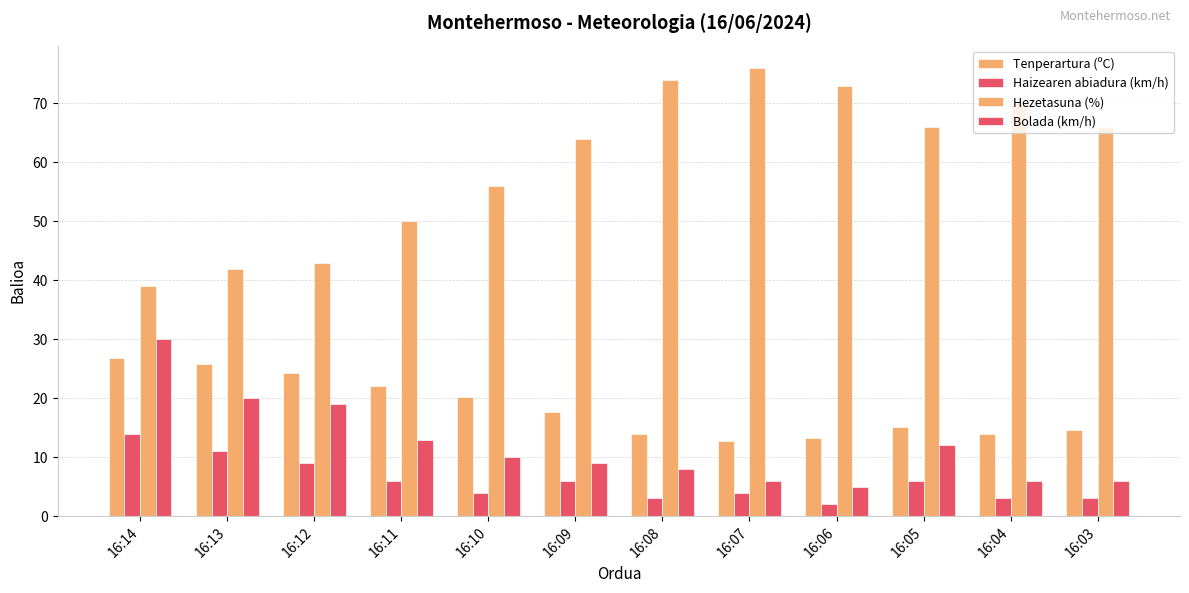

Reading right to left, list all the values displayed in this chart.

Tenperartura (ºC): 16:03=14.6	16:04=13.9	16:05=15.1	16:06=13.3	16:07=12.7	16:08=14.0	16:09=17.6	16:10=20.2	16:11=22.0	16:12=24.2	16:13=25.8	16:14=26.9
Haizearen abiadura (km/h): 16:03=3.0	16:04=3.0	16:05=6.0	16:06=2.0	16:07=4.0	16:08=3.0	16:09=6.0	16:10=4.0	16:11=6.0	16:12=9.0	16:13=11.0	16:14=14.0
Hezetasuna (%): 16:03=66.0	16:04=70.0	16:05=66.0	16:06=73.0	16:07=76.0	16:08=74.0	16:09=64.0	16:10=56.0	16:11=50.0	16:12=43.0	16:13=42.0	16:14=39.0
Bolada (km/h): 16:03=6.0	16:04=6.0	16:05=12.0	16:06=5.0	16:07=6.0	16:08=8.0	16:09=9.0	16:10=10.0	16:11=13.0	16:12=19.0	16:13=20.0	16:14=30.0